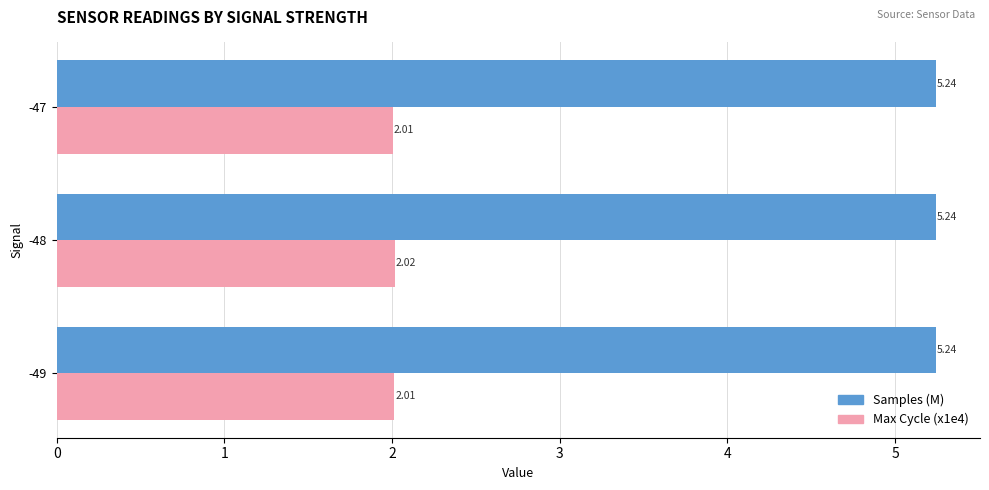

At which category is the sum across all series the highest?

-48